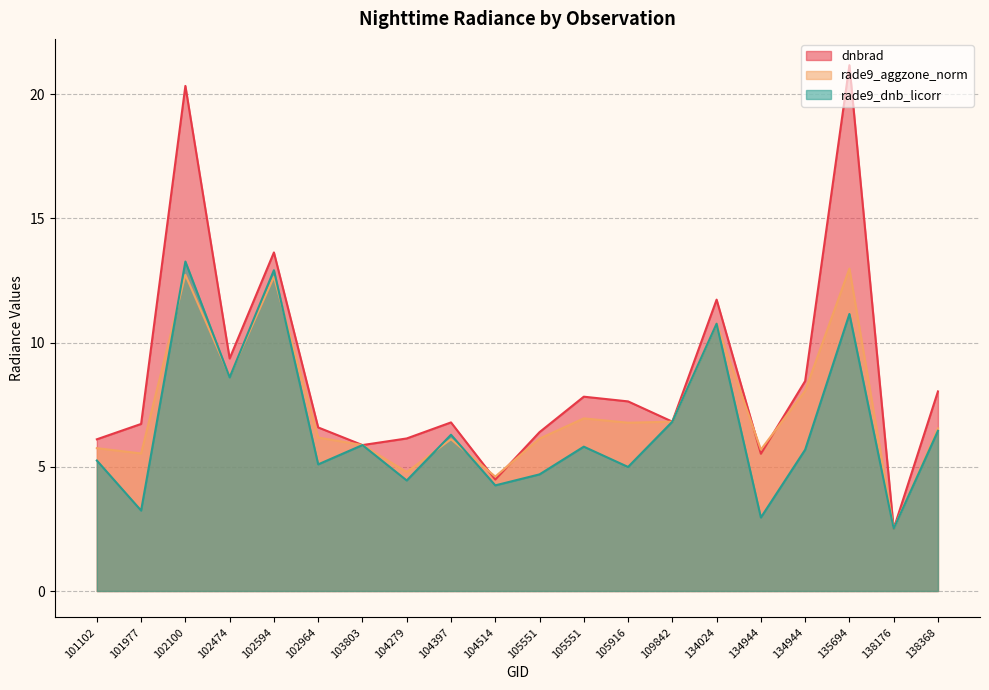

Reading right to left, what are all the values shown in this chart?

dnbrad: 138368=8.0	138176=2.5	135694=21.2	134944=8.5	134944=5.5	134024=11.7	109842=6.8	105916=7.6	105551=7.8	105551=6.4	104514=4.5	104397=6.8	104279=6.1	103803=5.9	102964=6.6	102594=13.6	102474=9.4	102100=20.3	101977=6.7	101102=6.1
rade9_aggzone_norm: 138368=6.5	138176=2.5	135694=13.0	134944=8.1	134944=5.7	134024=10.8	109842=6.8	105916=6.8	105551=6.9	105551=6.1	104514=4.6	104397=6.1	104279=4.8	103803=5.9	102964=6.2	102594=12.6	102474=8.6	102100=12.7	101977=5.5	101102=5.8
rade9_dnb_licorr: 138368=6.4	138176=2.5	135694=11.2	134944=5.7	134944=3.0	134024=10.8	109842=6.8	105916=5.0	105551=5.8	105551=4.7	104514=4.3	104397=6.3	104279=4.5	103803=5.9	102964=5.1	102594=12.9	102474=8.6	102100=13.3	101977=3.2	101102=5.3